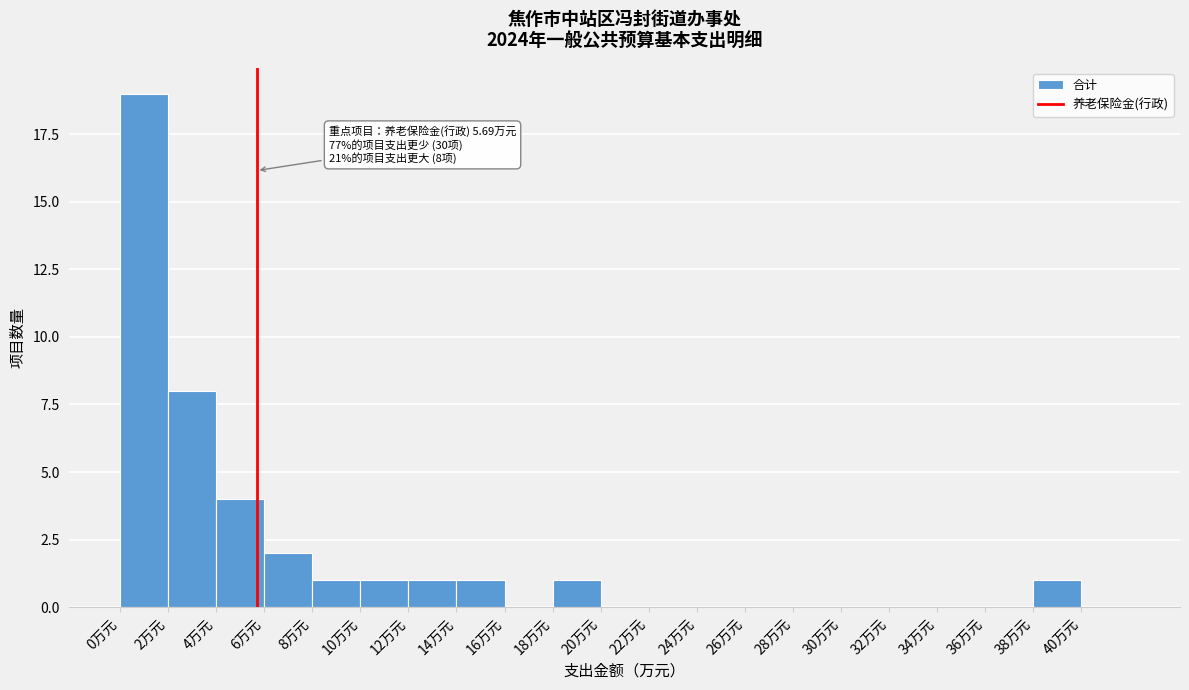

Over which range of the x-axis is the bar tallest?

0 to 2